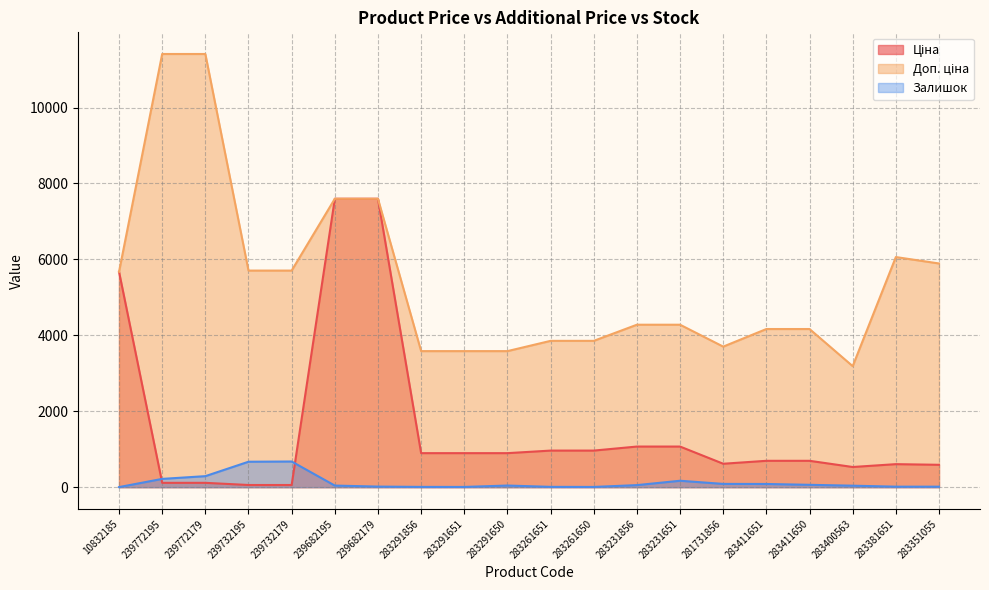

The value of Ціна at 239682195 is 7596.5. True or false?

True